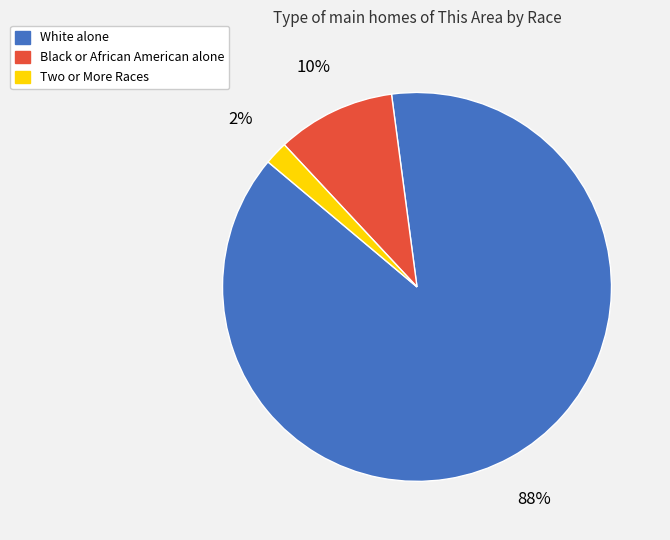

Which category accounts for the majority?

White alone